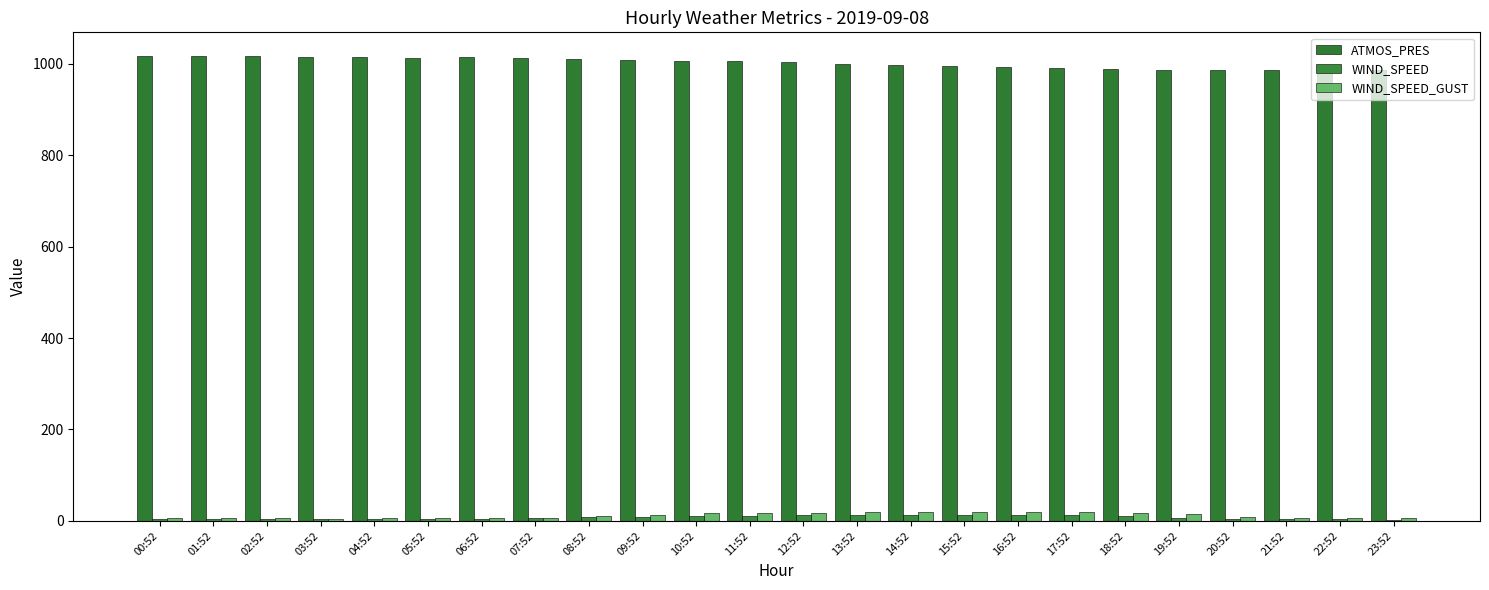

The value of WIND_SPEED_GUST at 03:52 is 4.4. True or false?

True